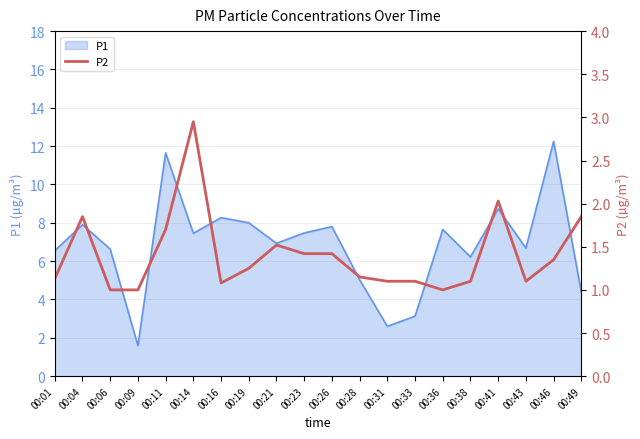

True or false: the data shows 1.2 at 00:19.

True